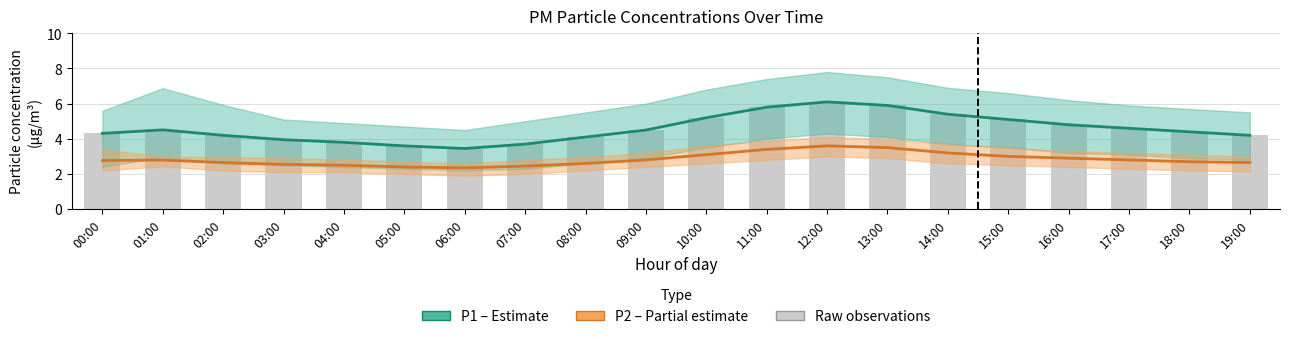

At which label does P1 (PM10) reach its minimum?

06:00